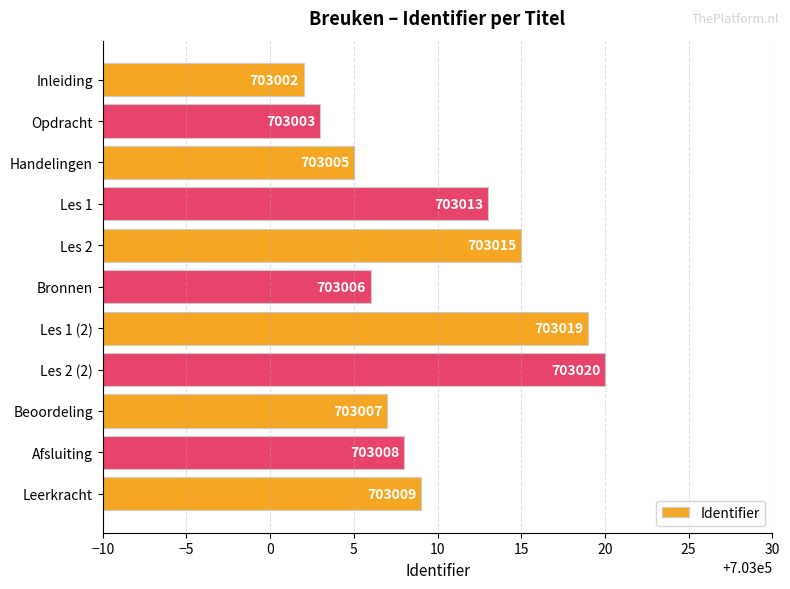

Between Les 2 and Bronnen, which is larger?

Les 2